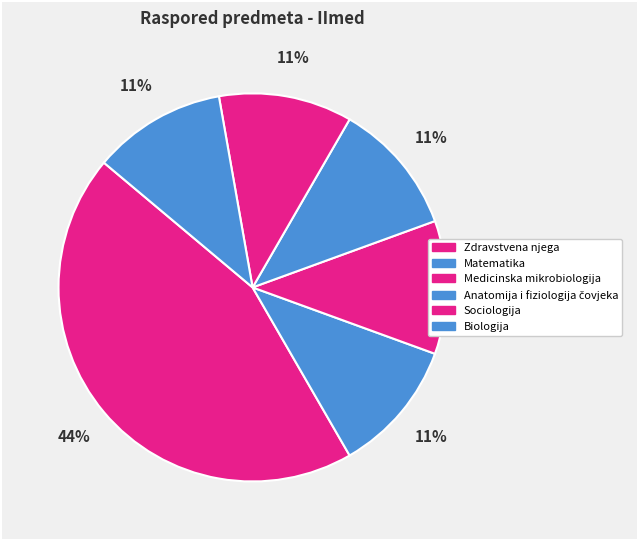

To the nearest percent, what is the difference between the largest and smallest slice percentages?

33%